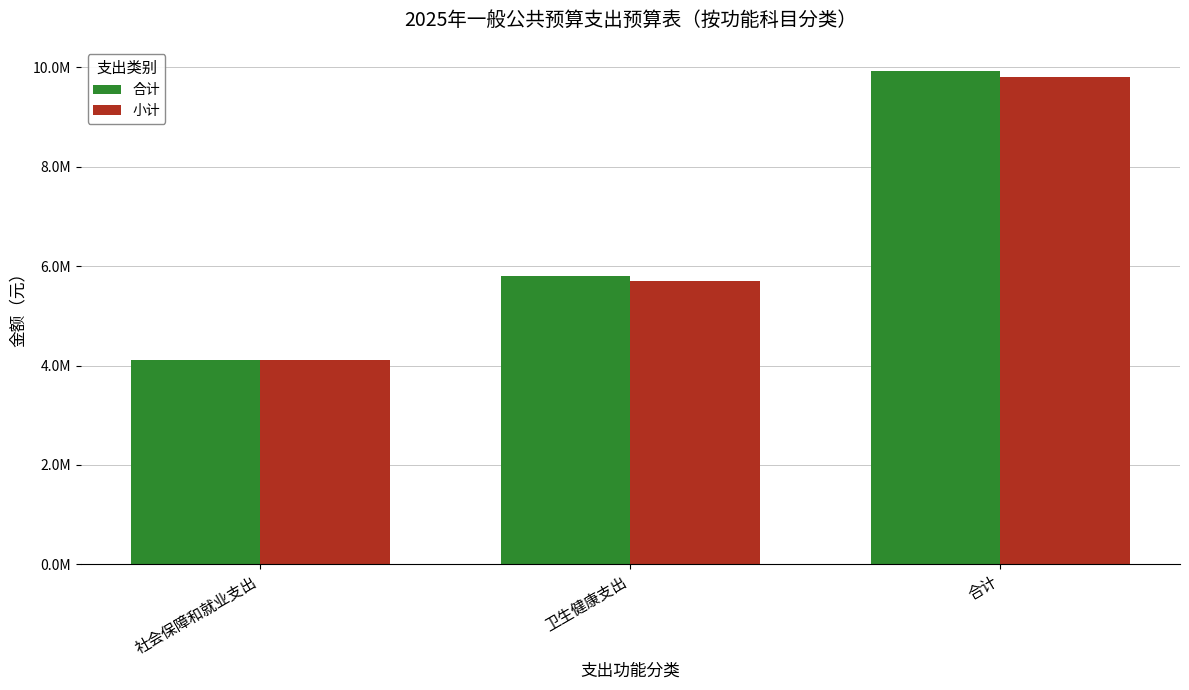

At which label does 小计 reach its peak?

合计